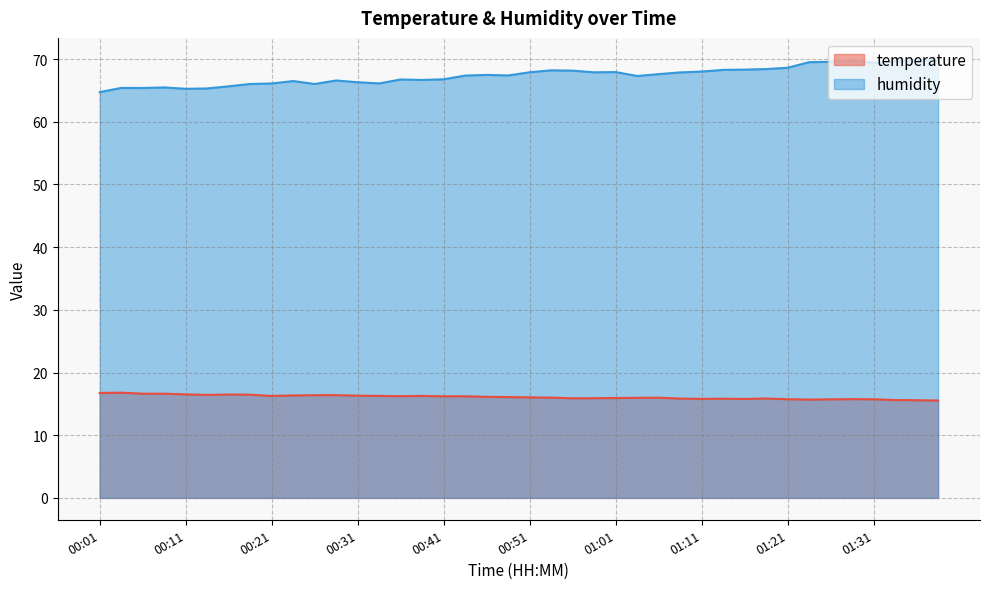

Which series has the largest total across all categories?

humidity